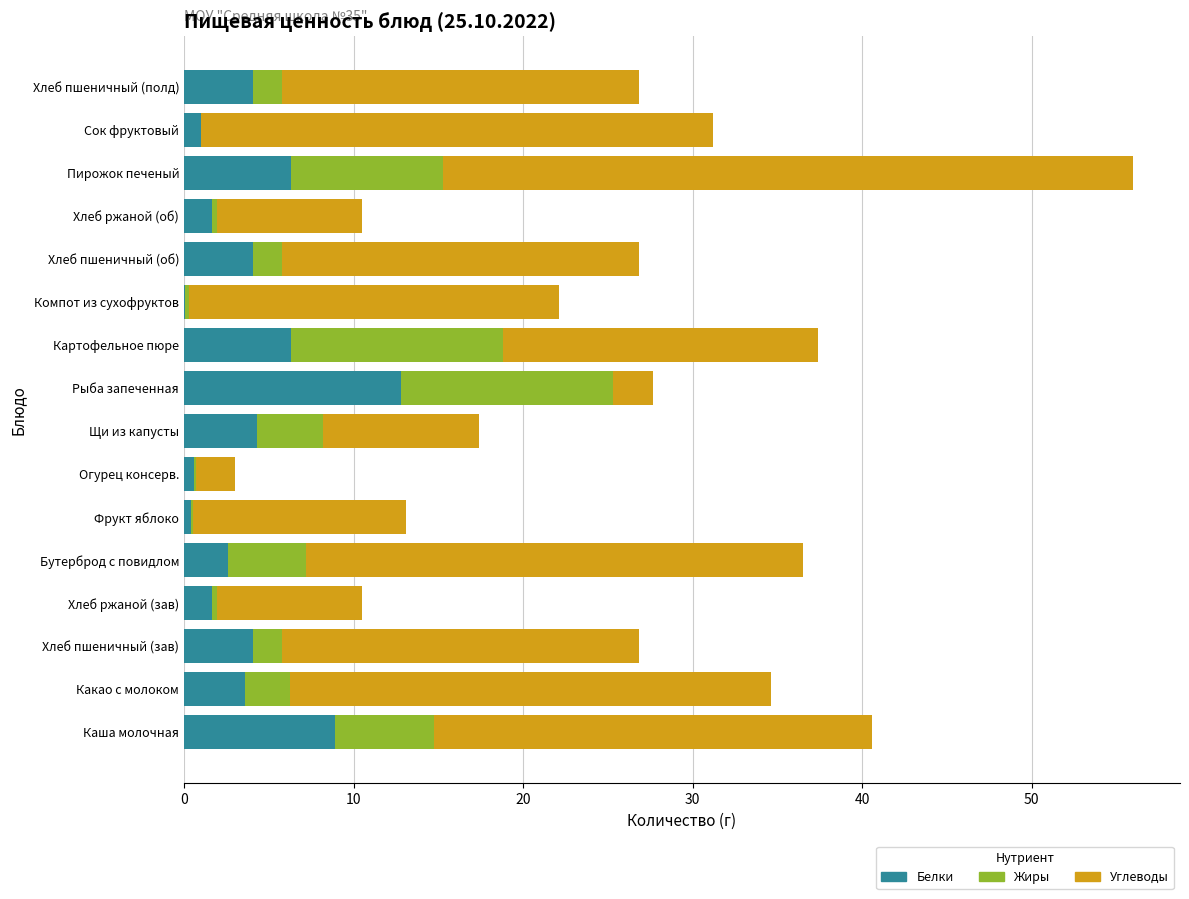

What is the sum of all Белки values?

62.3